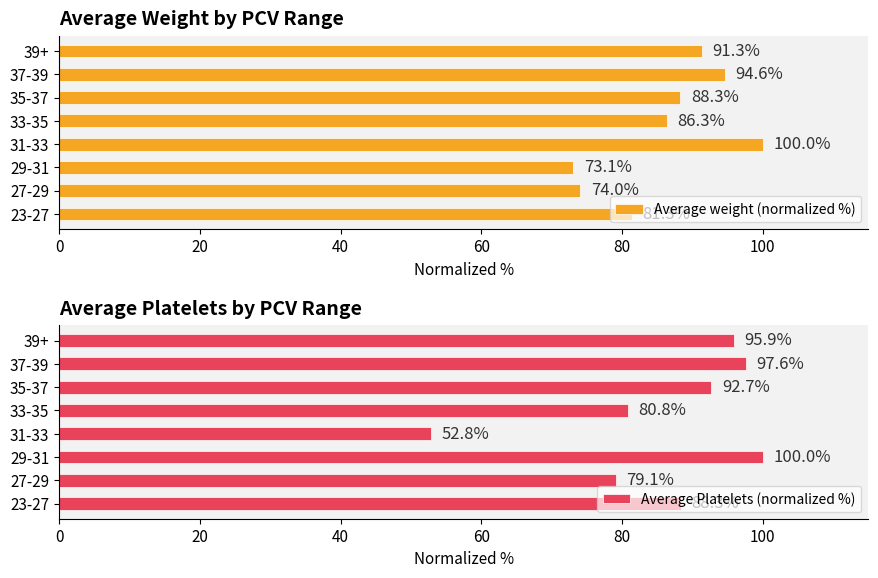

Reading left to right, extract all data points from this chart.

Average weight (normalized %): 81.3	74.0	73.1	100.0	86.3	88.3	94.6	91.3
Average Platelets (normalized %): 88.3	79.1	100.0	52.8	80.8	92.7	97.6	95.9